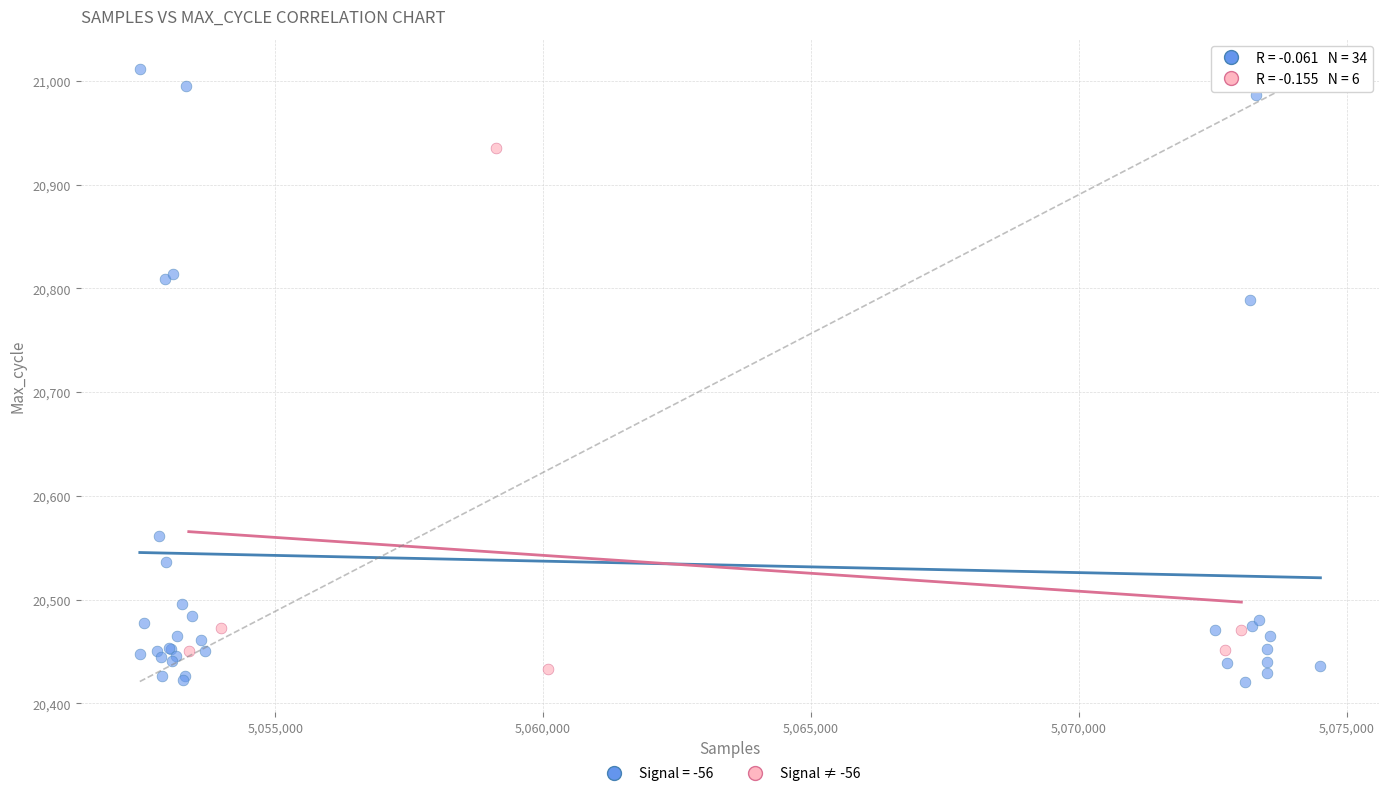

Which series has the widest spread of Y values?

Signal = -56